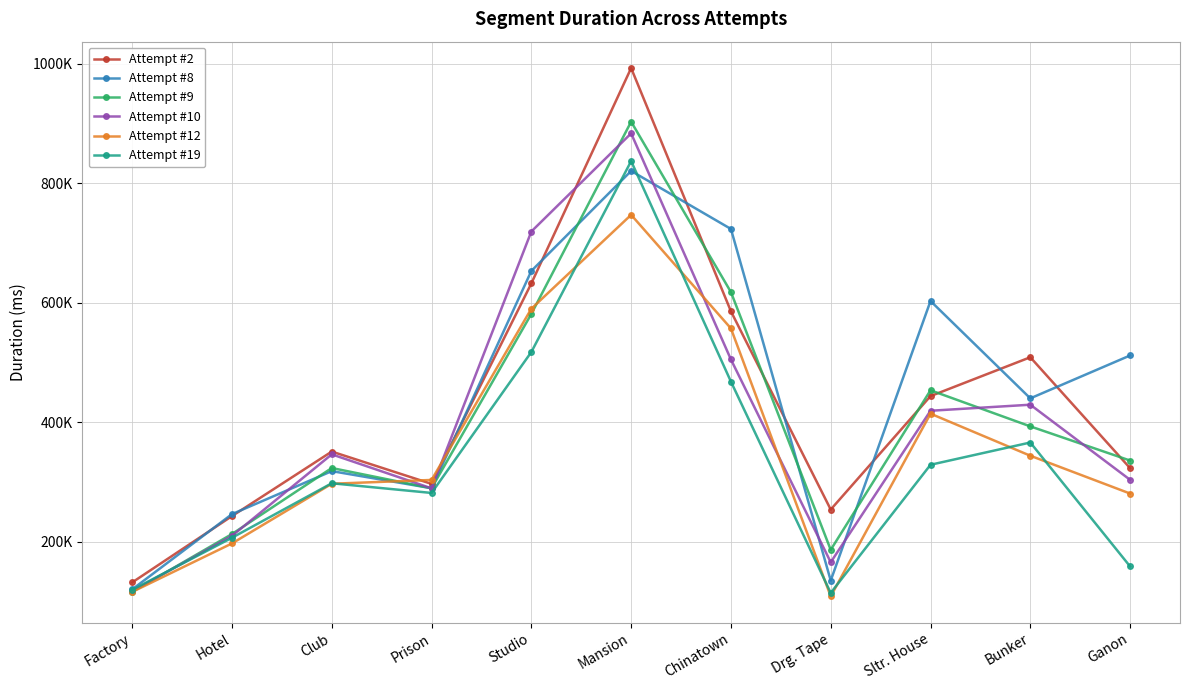

True or false: Attempt #10 has a value of 93208 at Hotel.

False